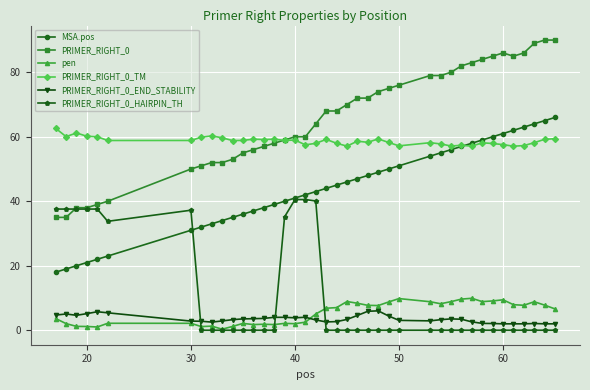

What are all the series names shown in the legend?

MSA.pos, PRIMER_RIGHT_0, pen, PRIMER_RIGHT_0_TM, PRIMER_RIGHT_0_END_STABILITY, PRIMER_RIGHT_0_HAIRPIN_TH